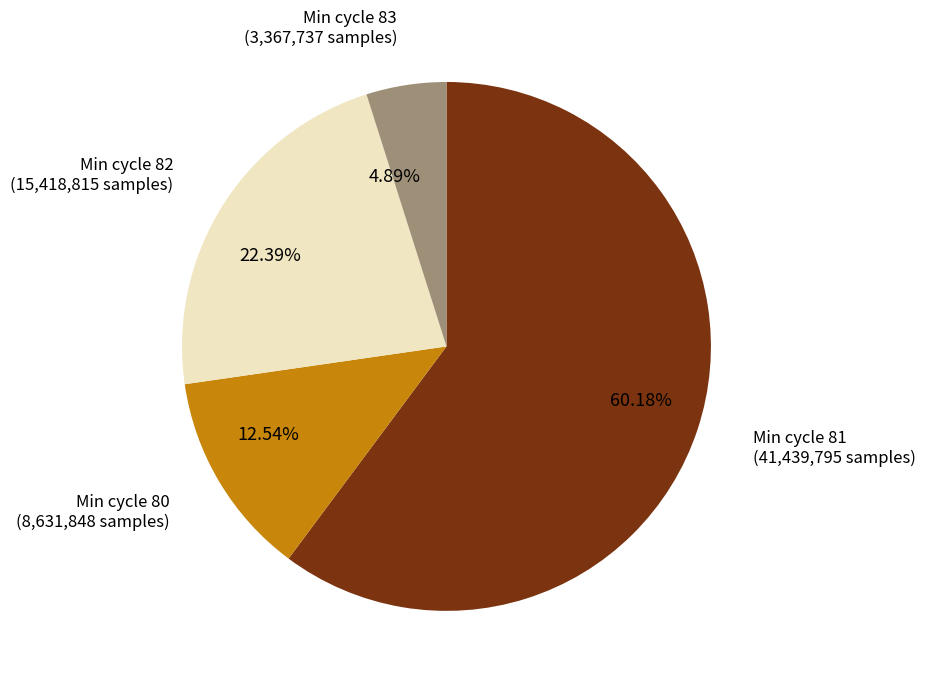

Which category has the smallest portion of the pie?

4.89%